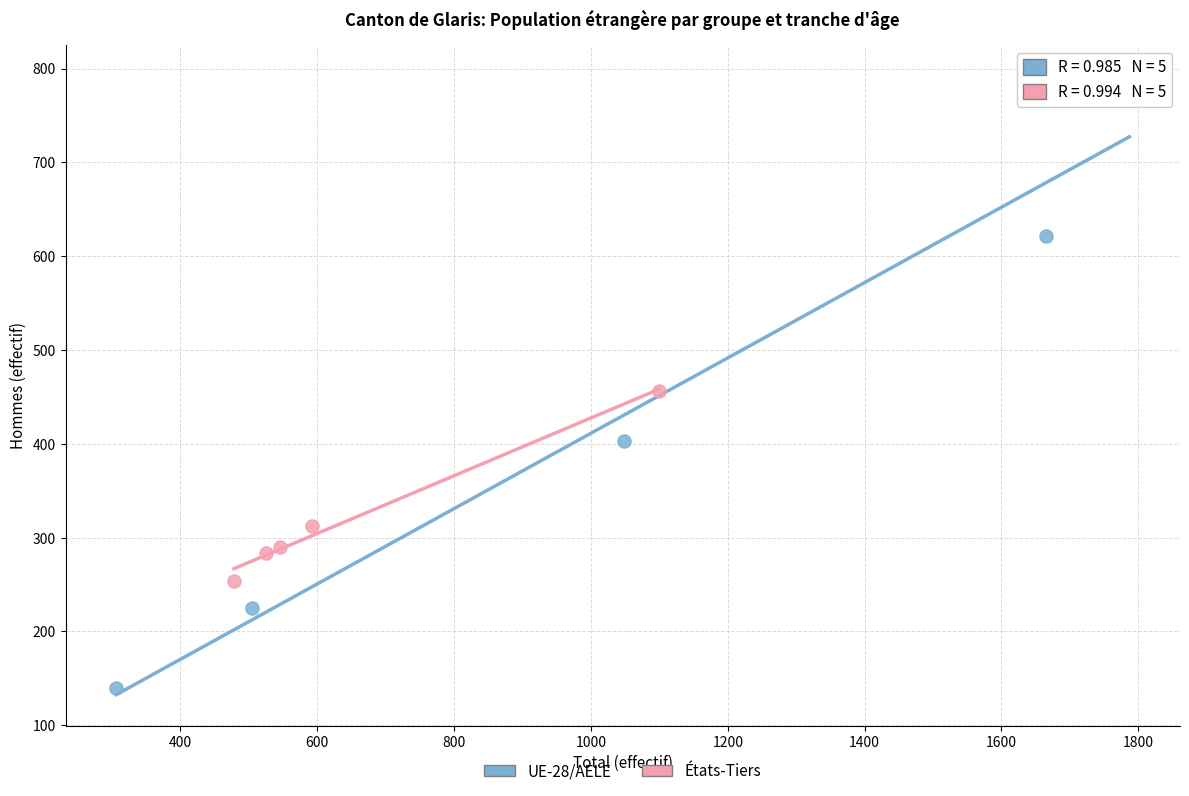

What are all the series names shown in the legend?

UE-28/AELE, États-Tiers